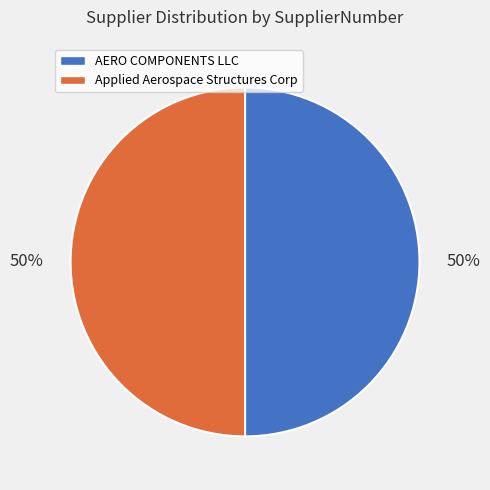

To the nearest percent, what is the combined percentage of Applied Aerospace Structures Corp and AERO COMPONENTS LLC?

100%